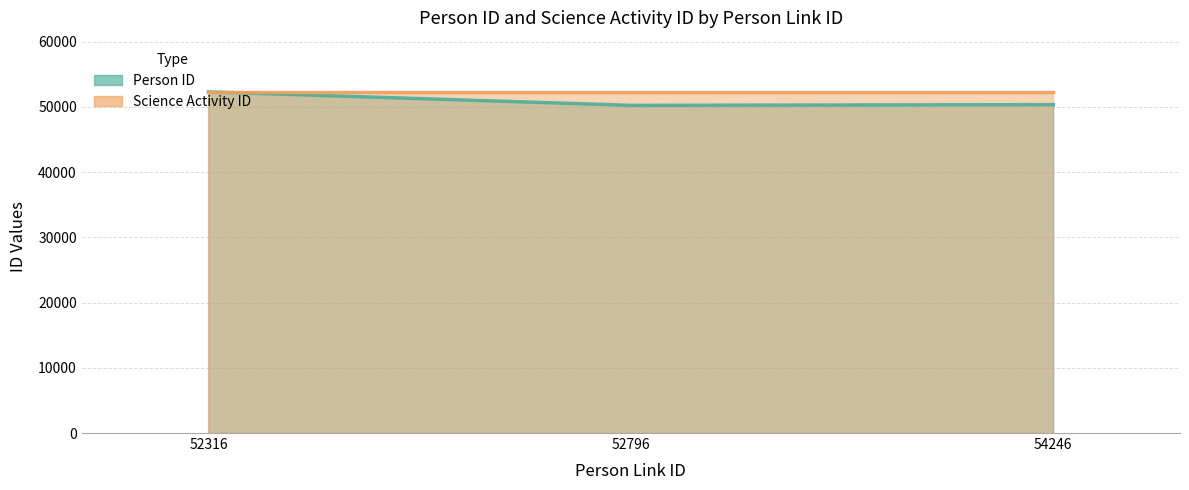

Reading right to left, transcribe all the data shown in this chart.

54246=50349	52796=50244	52316=52311